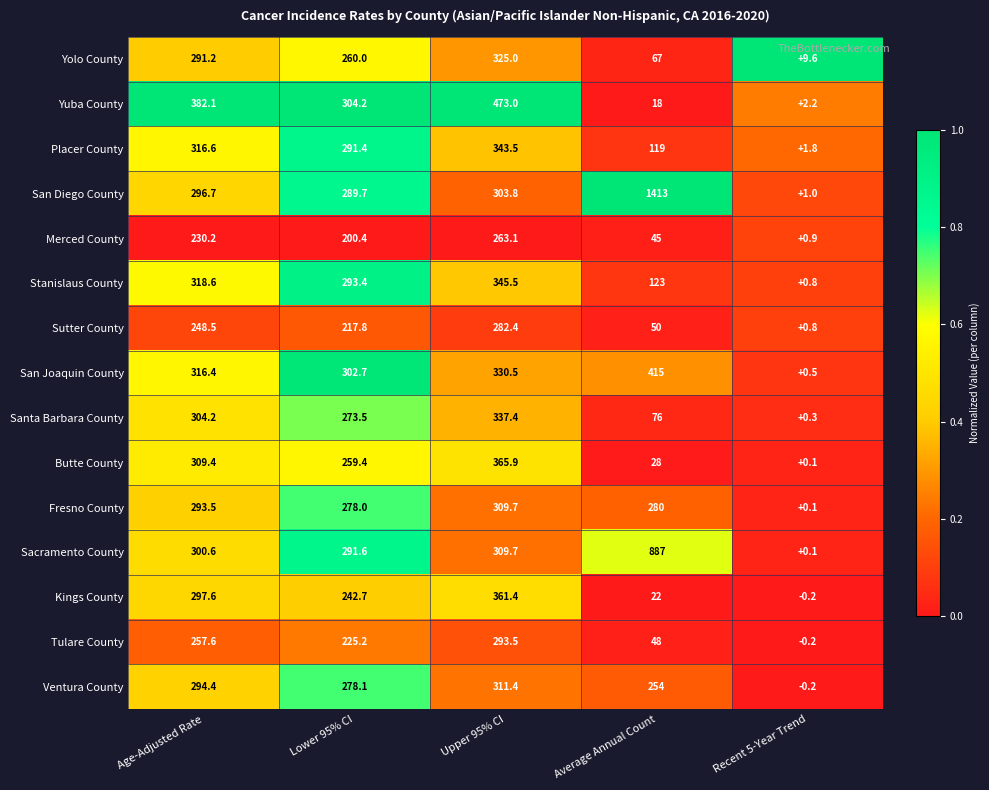

Which series has the widest spread of values?

San Diego County